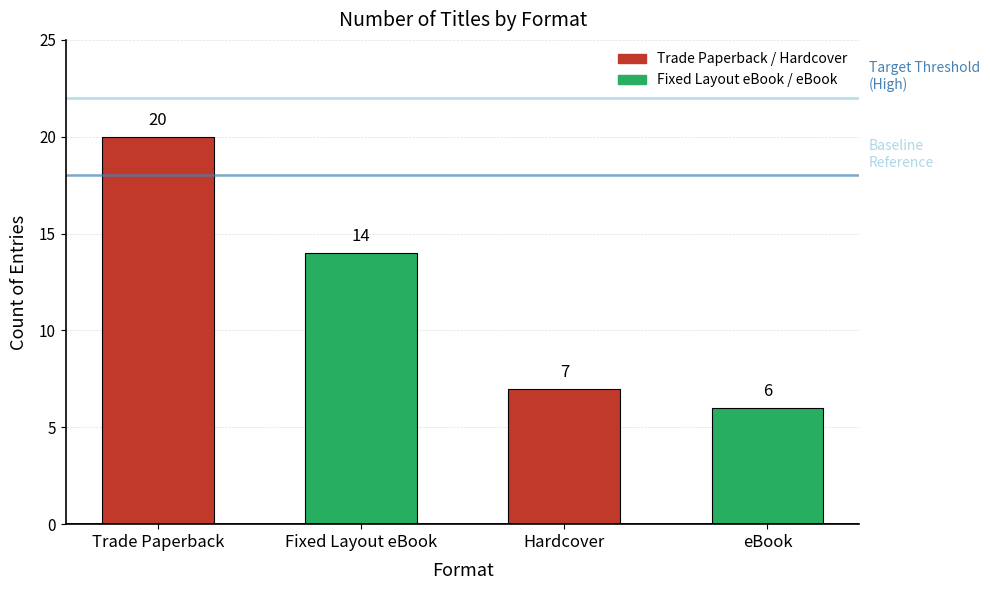

Reading left to right, list all the values displayed in this chart.

20	14	7	6